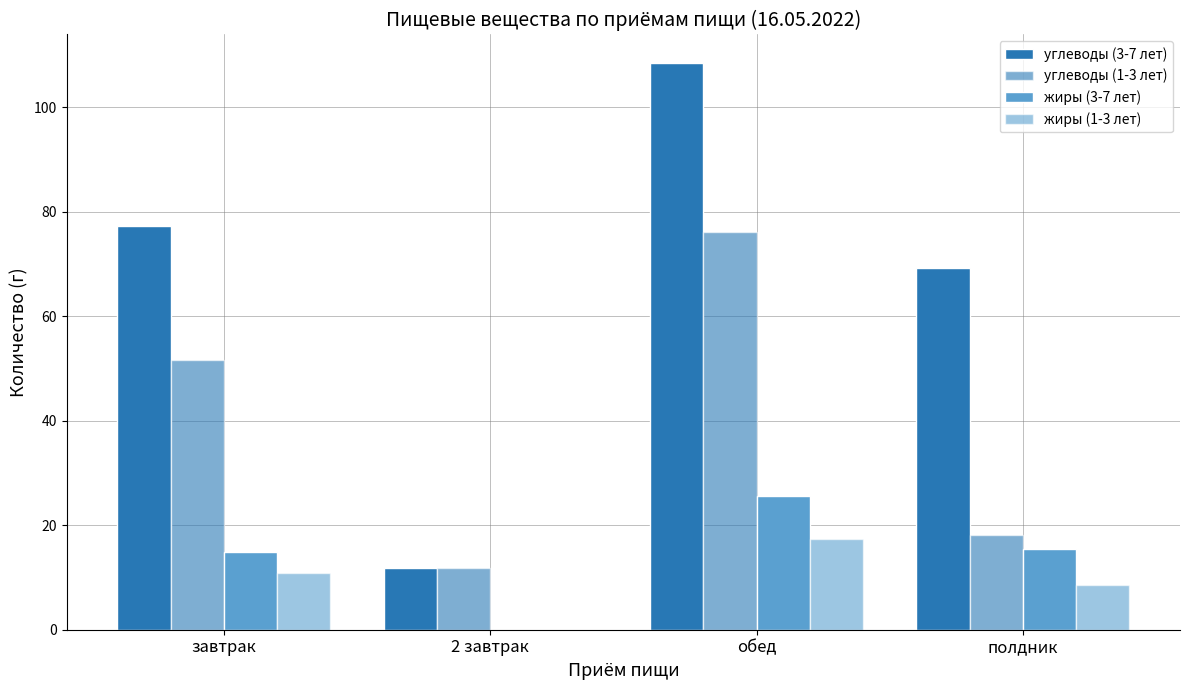

Does the chart contain stacked bars?

No